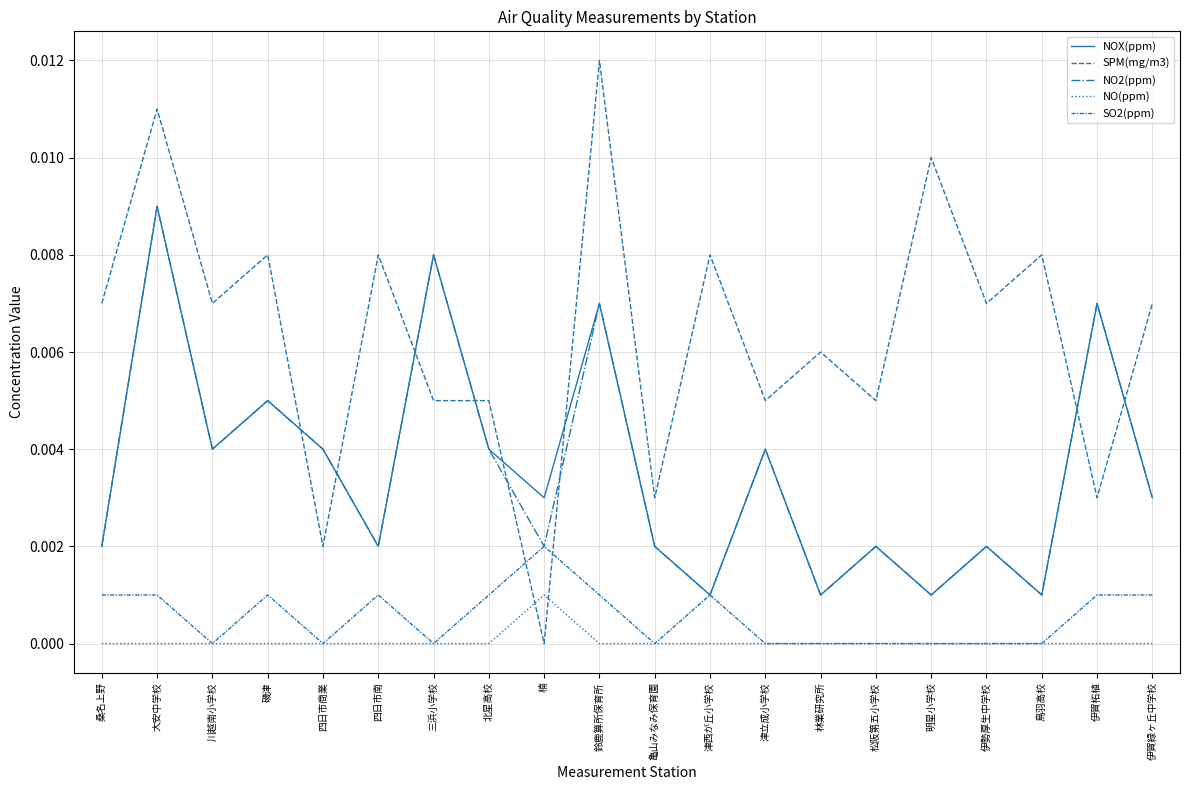

Does the chart display data point markers on the line(s)?

No